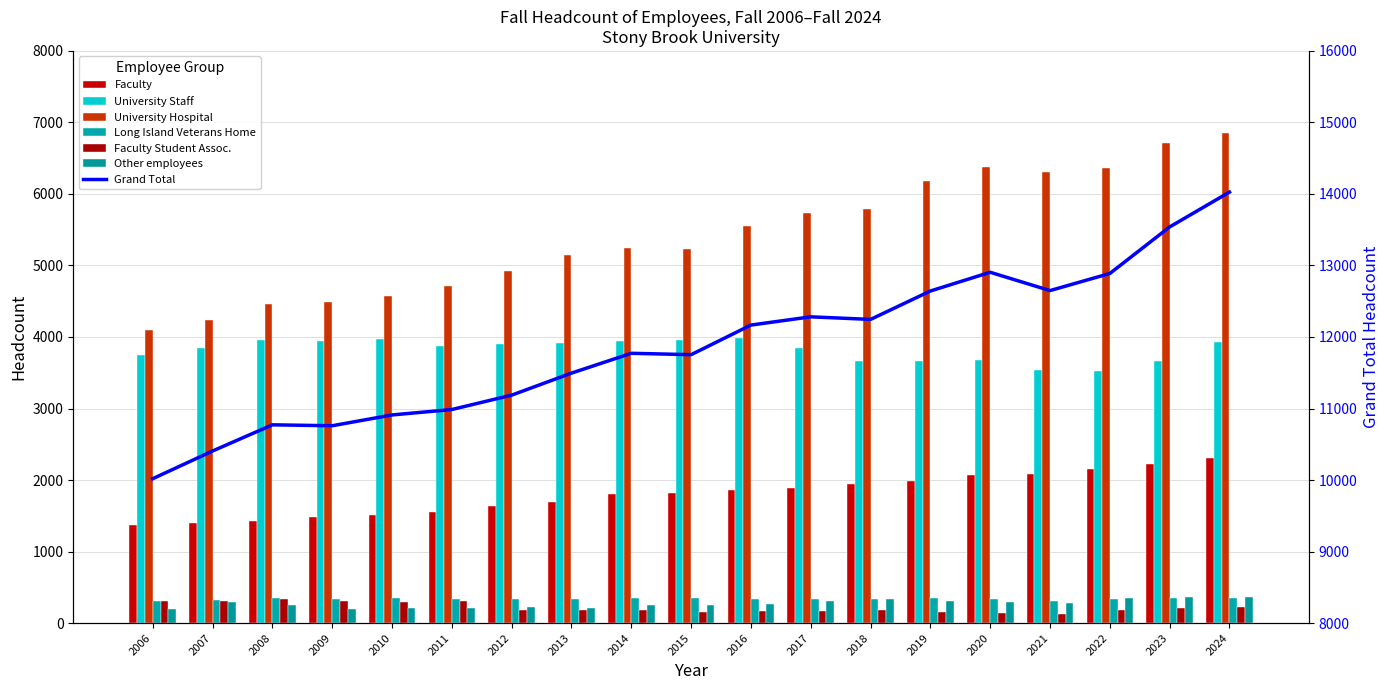

Where does the Faculty Student Assoc. series first go above 181?

2006